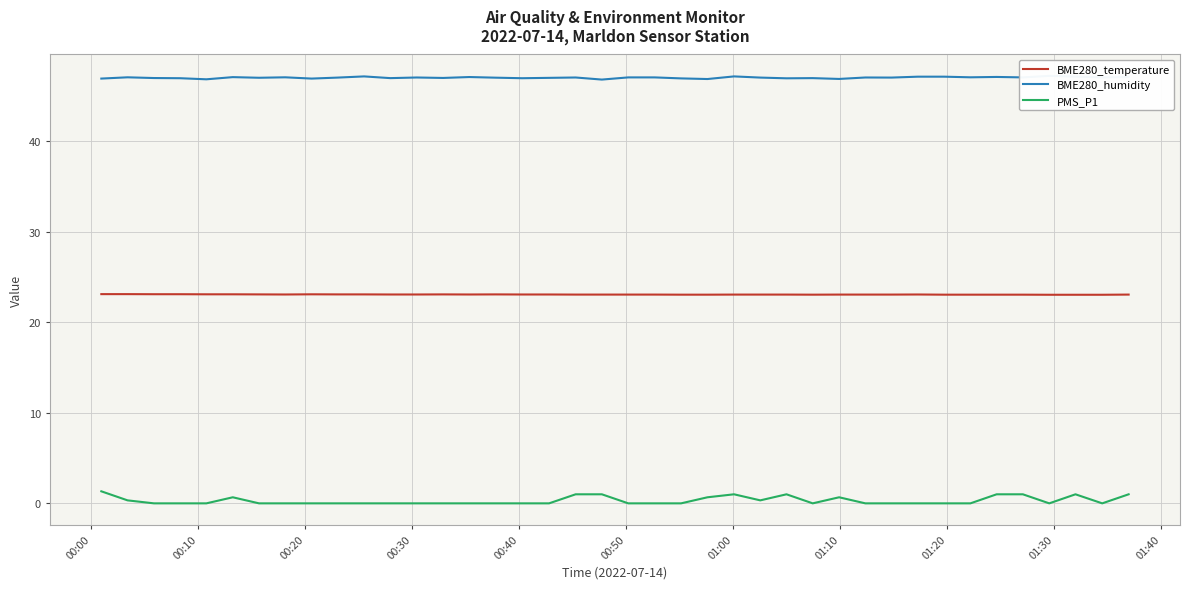

What is the difference between the maximum and second lowest values in the BME280_temperature series?

0.1